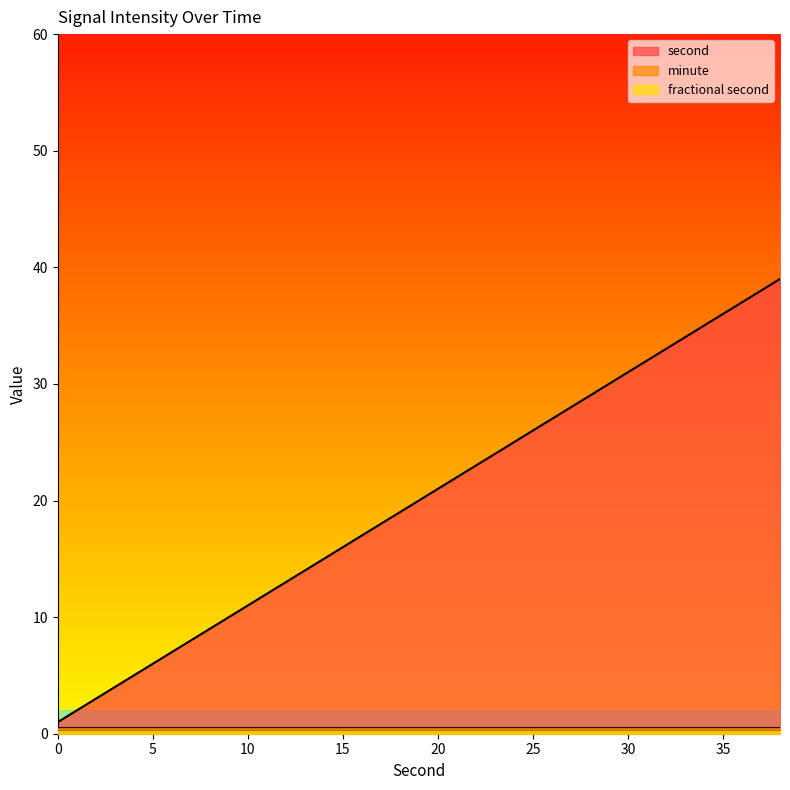

What is the spread (max minus min) of values at 6?

6